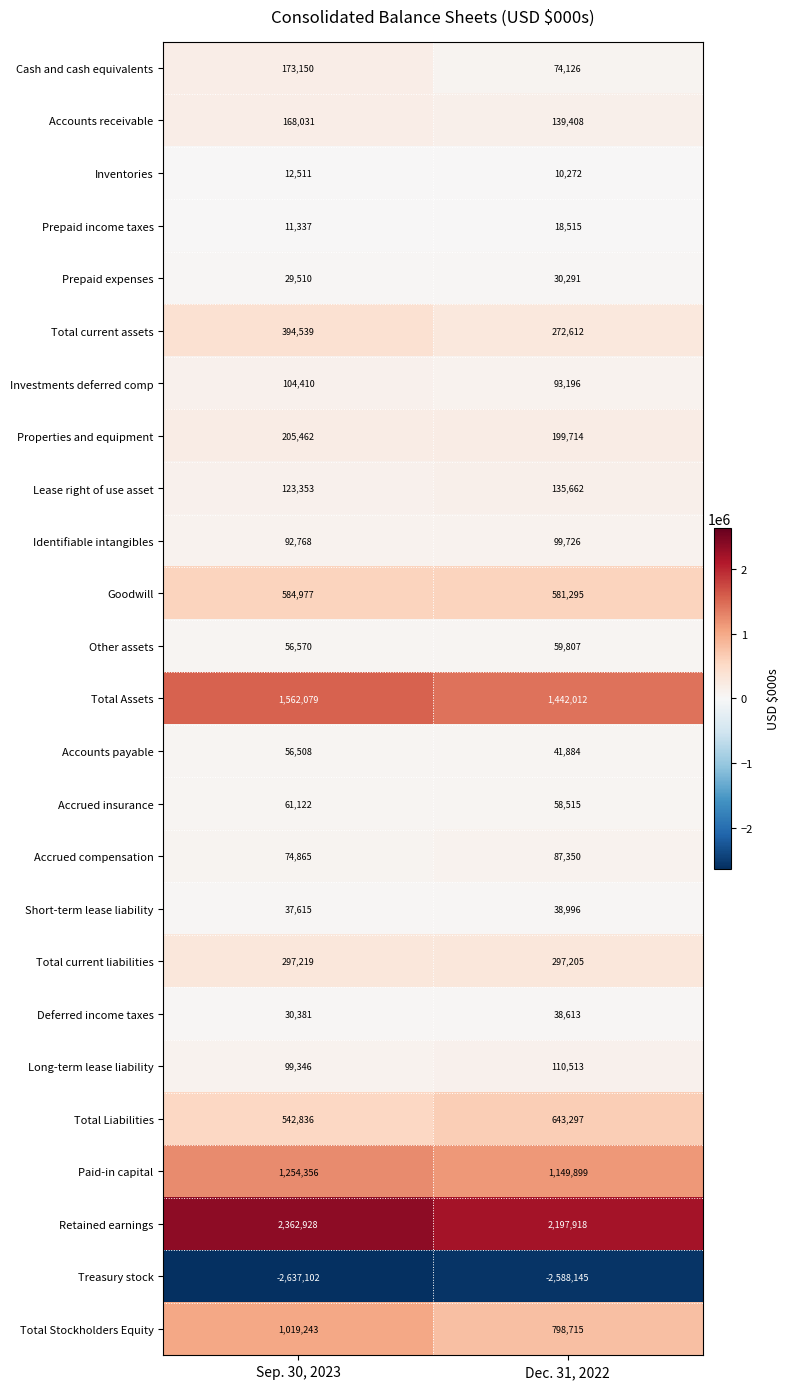

Rank the series at Sep. 30, 2023 from highest to lowest value.

Retained earnings, Total Assets, Paid-in capital, Total Stockholders Equity, Goodwill, Total Liabilities, Total current assets, Total current liabilities, Properties and equipment, Cash and cash equivalents, Accounts receivable, Lease right of use asset, Investments deferred comp, Long-term lease liability, Identifiable intangibles, Accrued compensation, Accrued insurance, Other assets, Accounts payable, Short-term lease liability, Deferred income taxes, Prepaid expenses, Inventories, Prepaid income taxes, Treasury stock